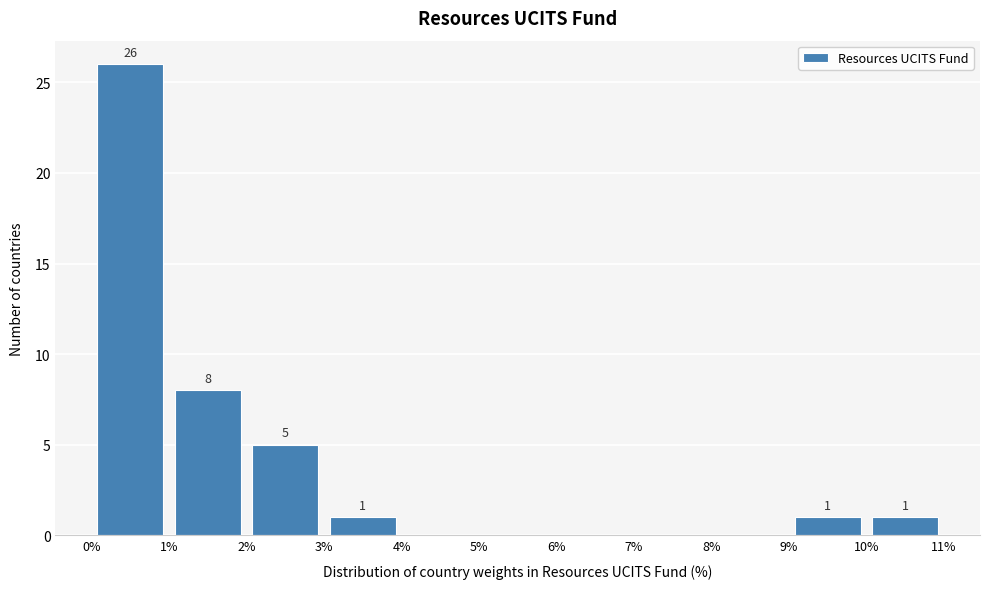

Which range on the x-axis has the tallest bar?

0% to 1%